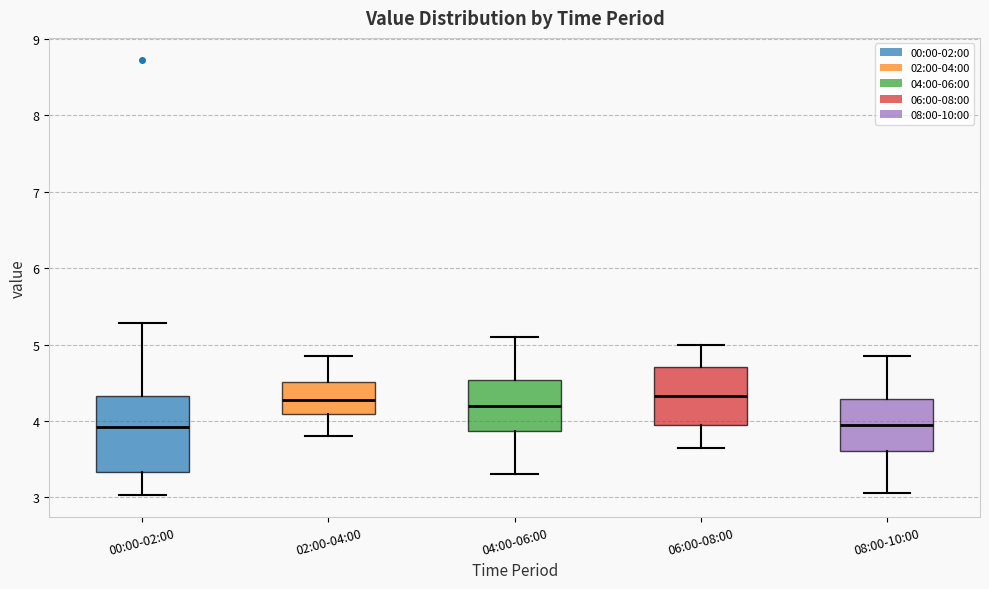

Reading left to right, read every box against the y-axis: the position of its median line, the range the box covers, and the ends of its whiskers. The values are not printed on the chart, so give them approximately, as read against the axis.

00:00-02:00: median 3.9, box 3.3 to 4.3, whiskers 3.0 to 5.3
02:00-04:00: median 4.3, box 4.1 to 4.5, whiskers 3.8 to 4.9
04:00-06:00: median 4.2, box 3.9 to 4.5, whiskers 3.3 to 5.1
06:00-08:00: median 4.3, box 4.0 to 4.7, whiskers 3.7 to 5.0
08:00-10:00: median 4.0, box 3.6 to 4.3, whiskers 3.1 to 4.9